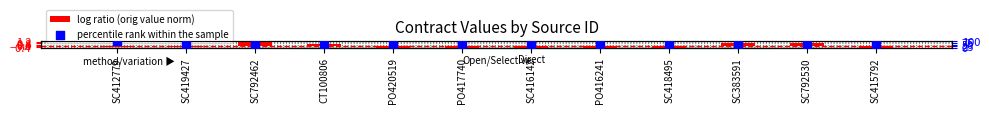

Which series reaches the minimum Y coordinate?

log ratio (orig value norm)